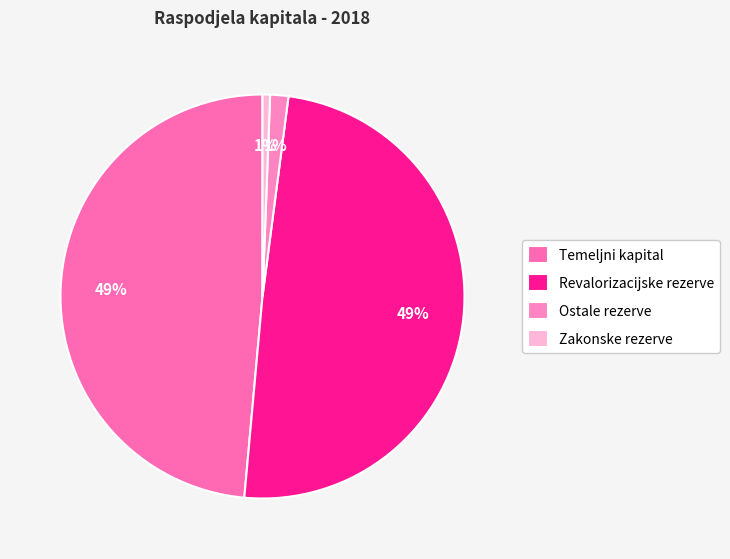

Rank the categories by value from lowest to highest.

Zakonske rezerve, Ostale rezerve, Temeljni kapital, Revalorizacijske rezerve